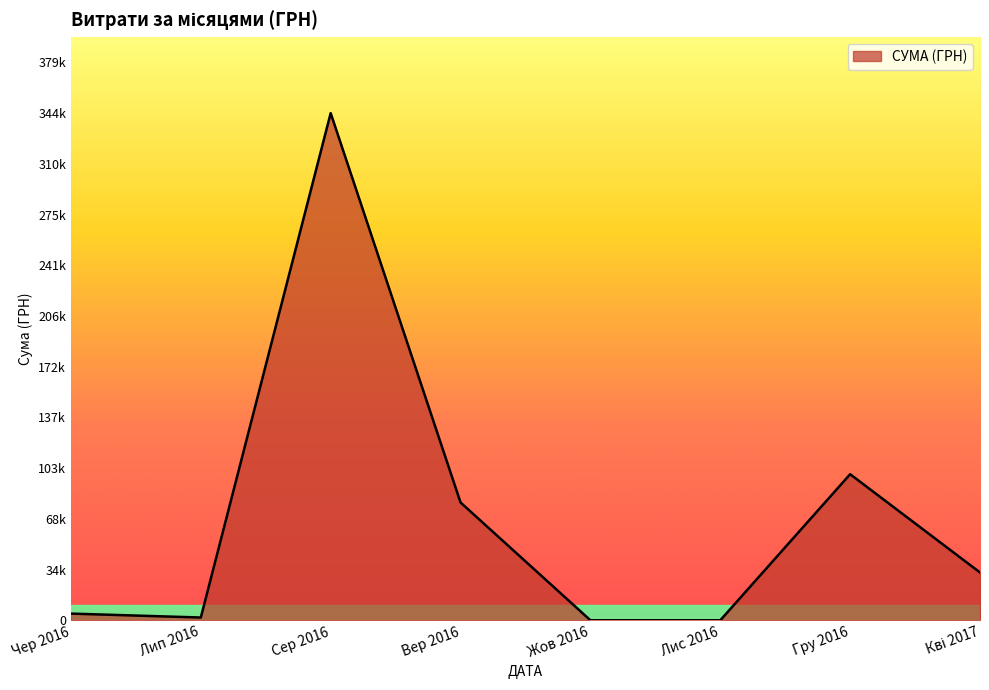

Does the chart display data point markers on the line(s)?

No